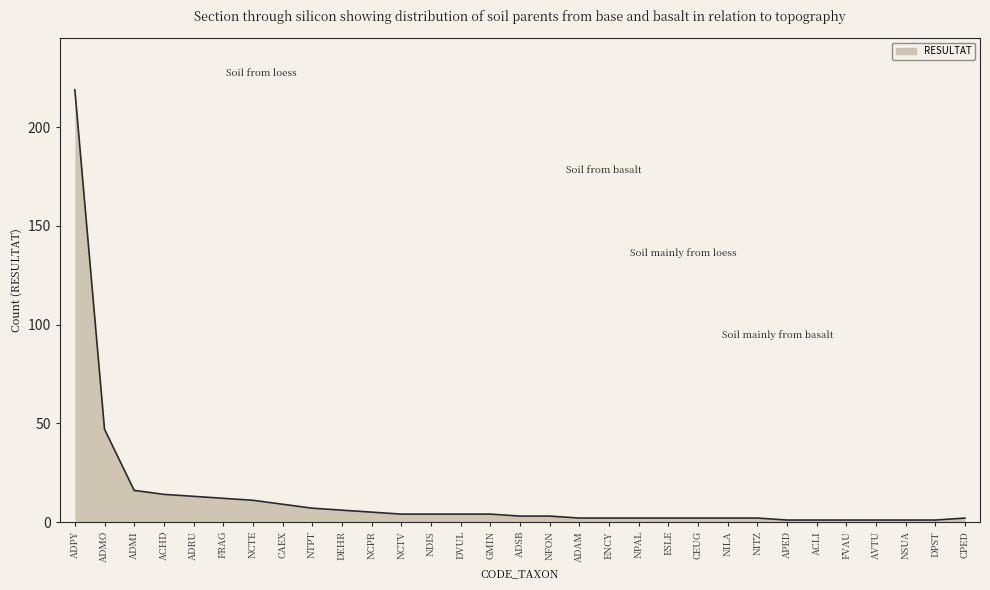

What is the change in value from DEHR to NFON?

-3